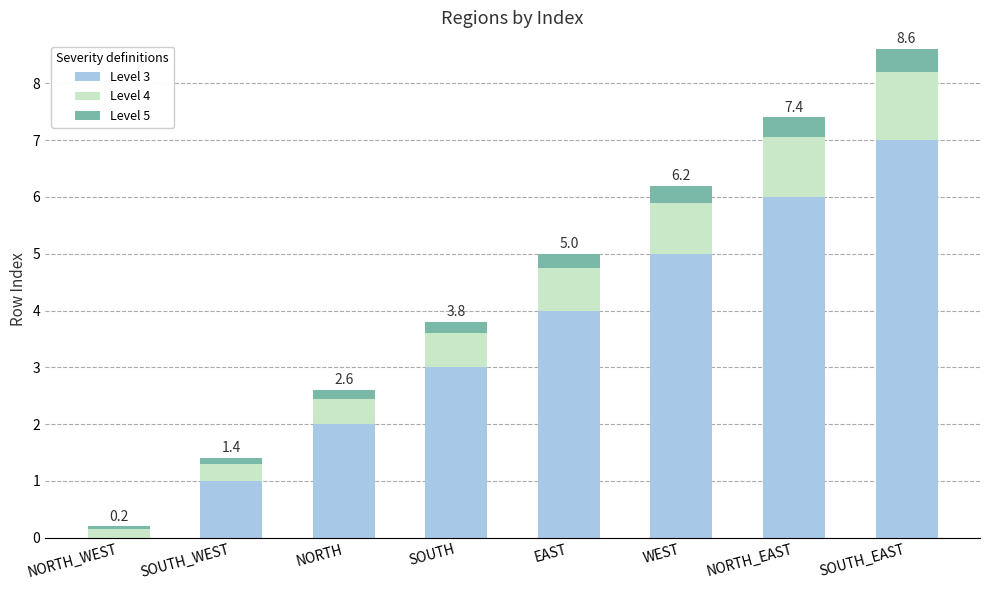

At which category is the sum across all series the highest?

SOUTH_EAST